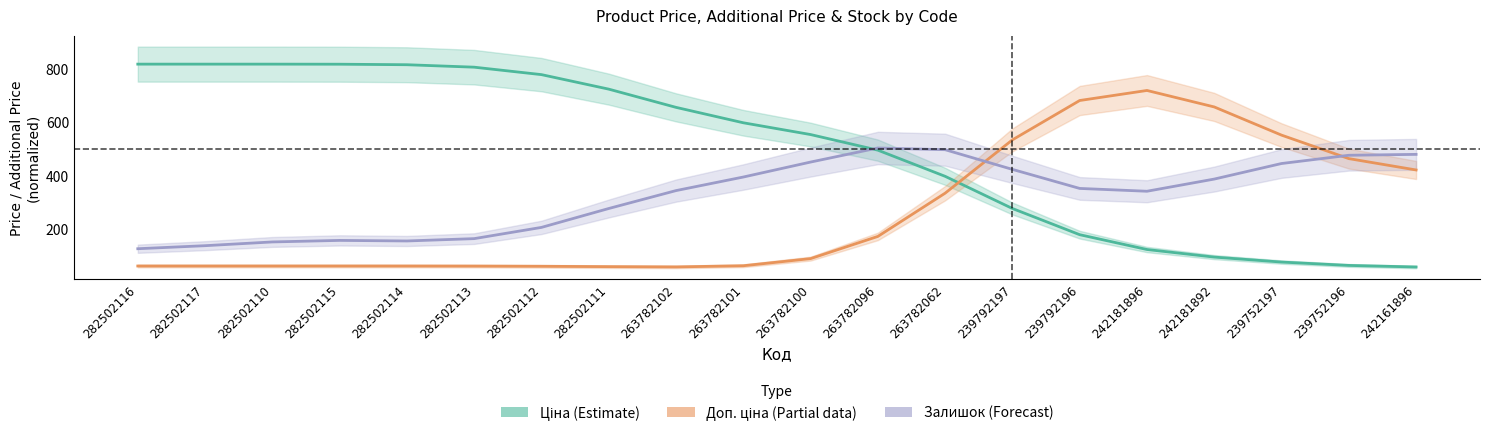

Does the chart display data point markers on the line(s)?

No